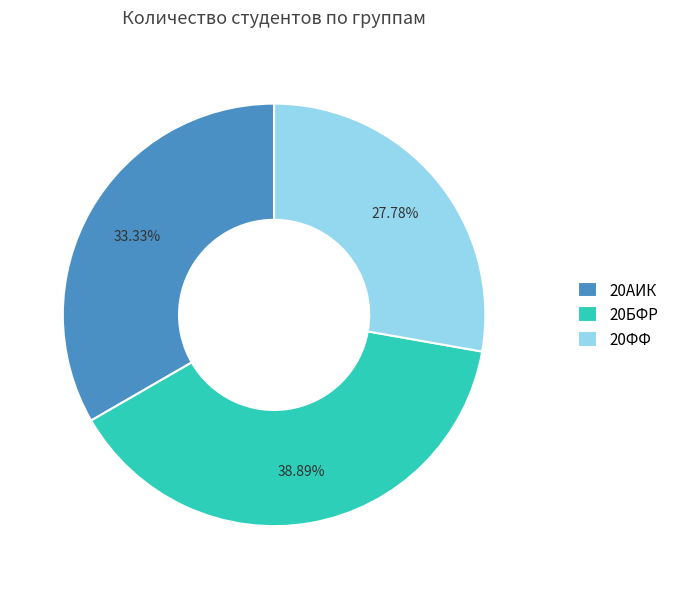

Count the number of slices in the pie.

3